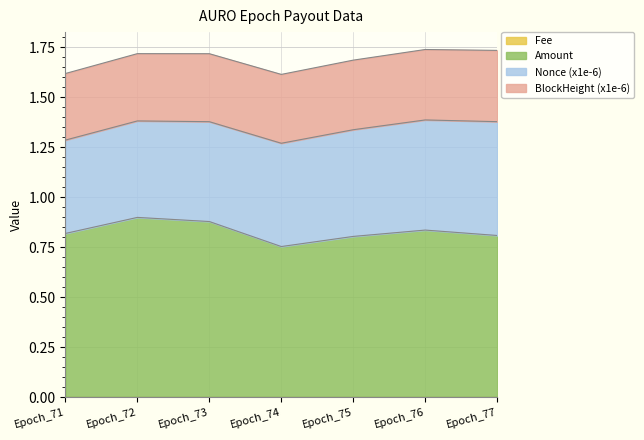

Is it true that Amount equals 0.9 at Epoch_72?

True